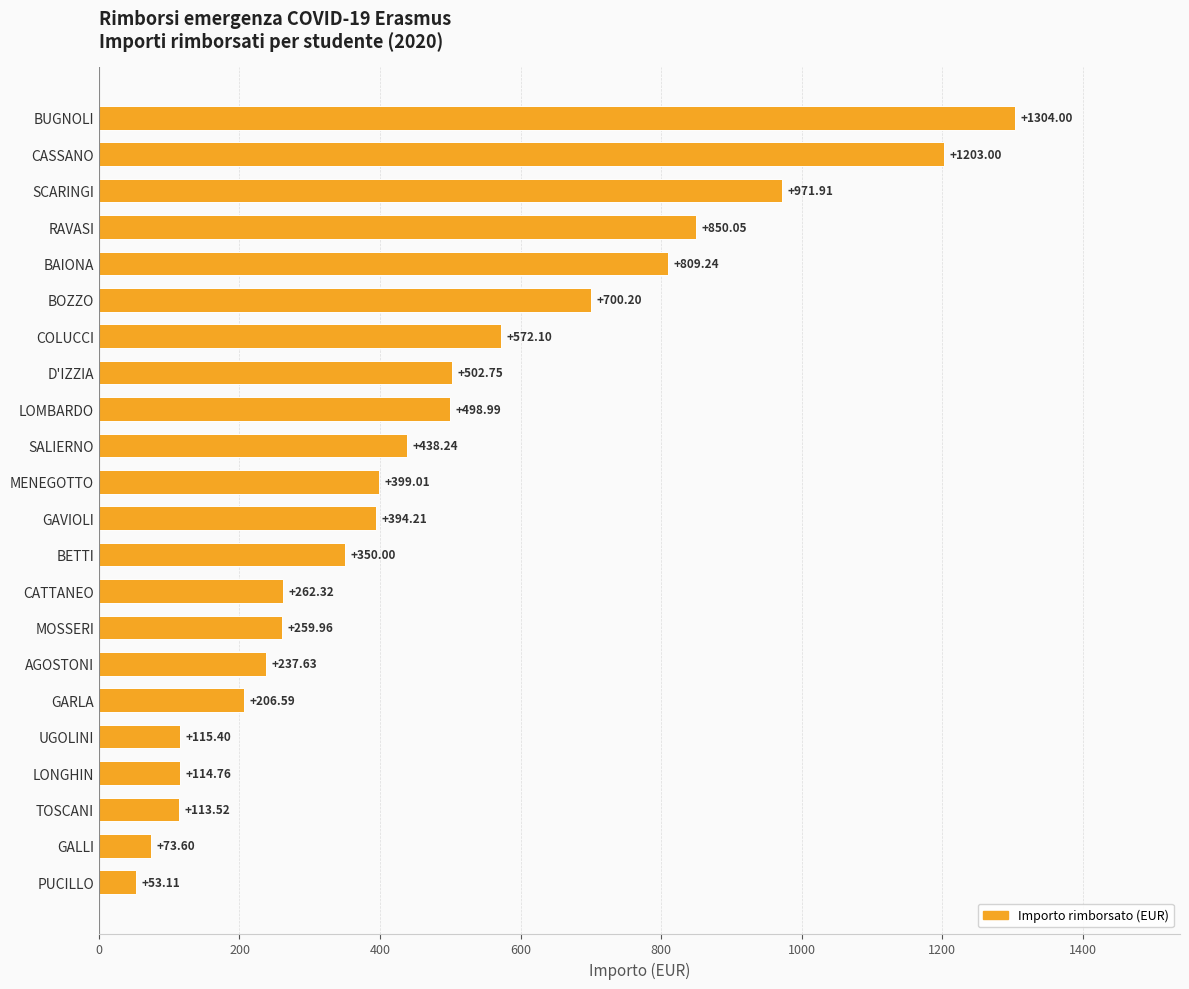

What is the average value?

474.1